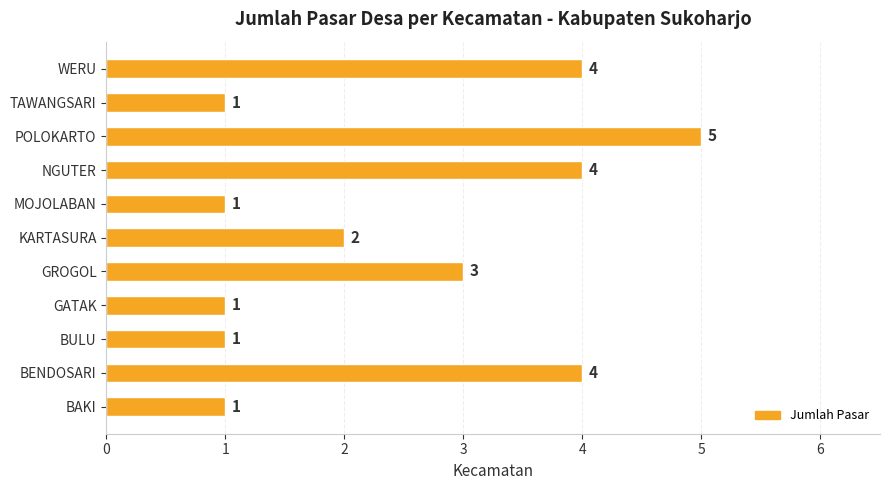

Which has a higher value, BAKI or WERU?

WERU